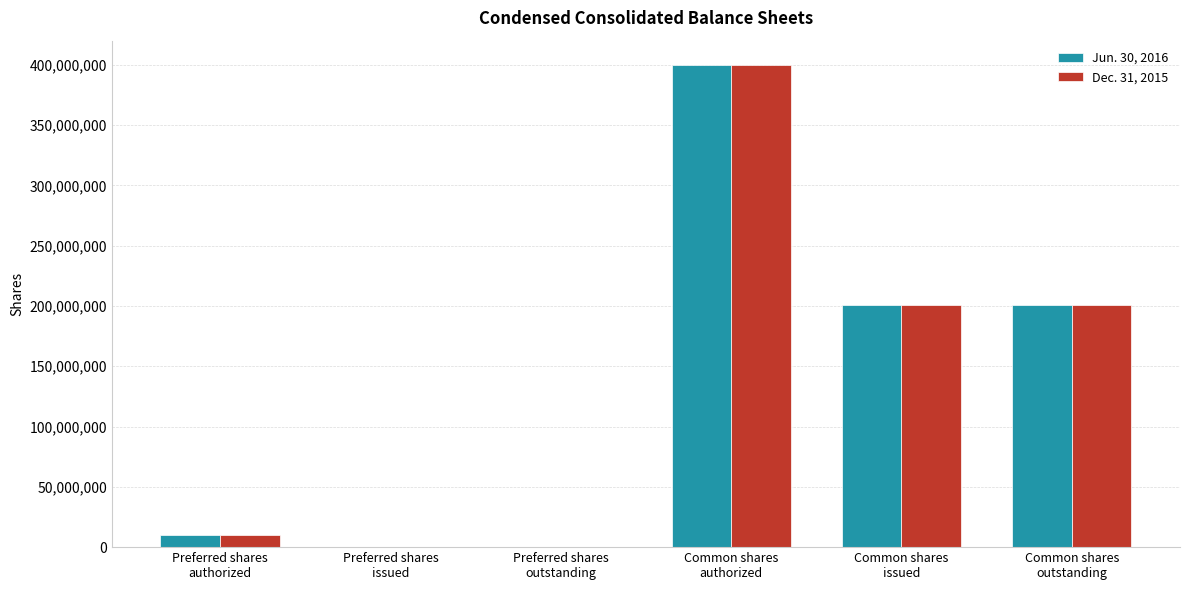

The Dec. 31, 2015 series shows 325146783 at Common shares
issued. True or false?

False